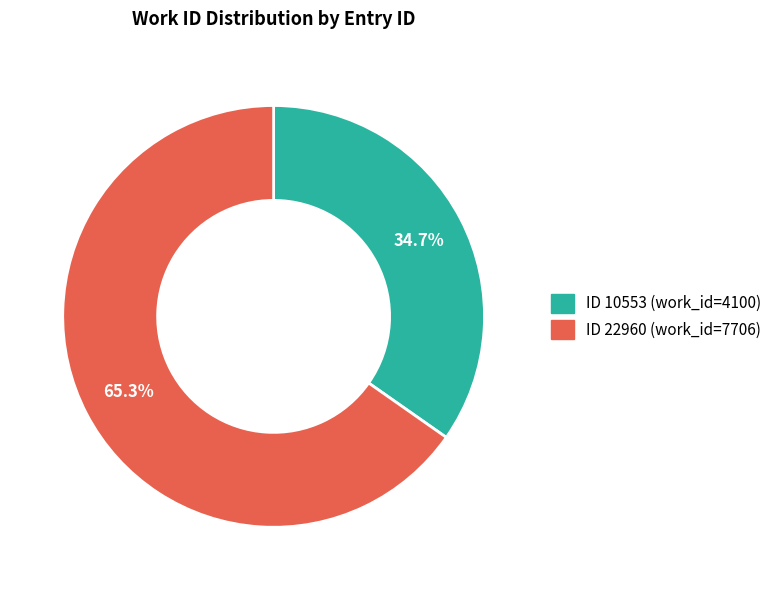

Does any single category account for the majority?

Yes